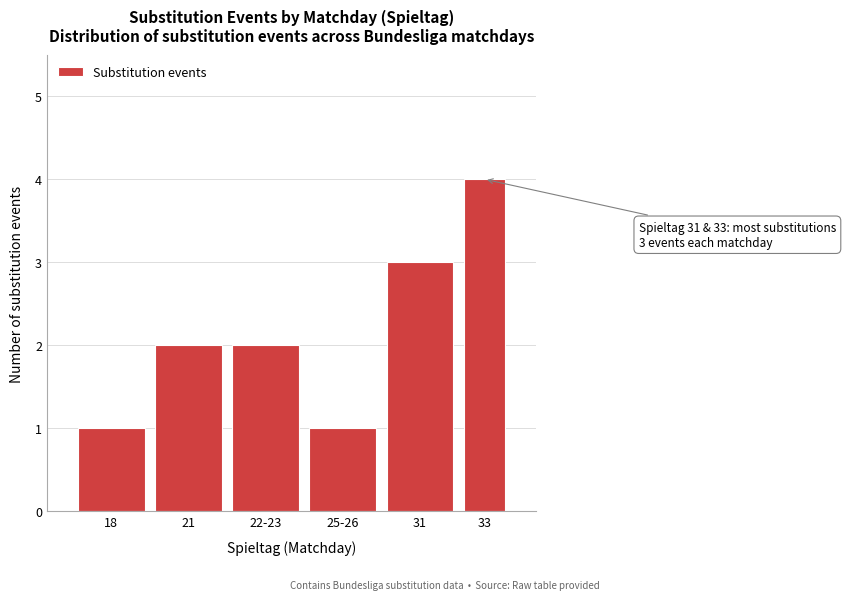

Reading left to right, list all the values displayed in this chart.

1	2	2	1	3	4